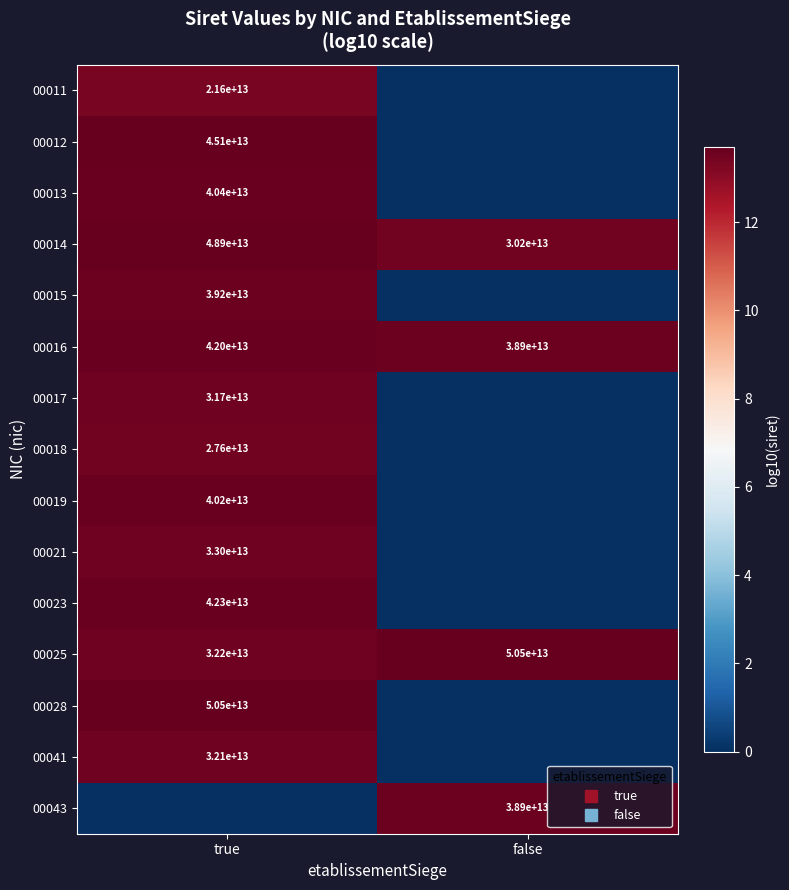

How many values in the 00011 series exceed 13?

1